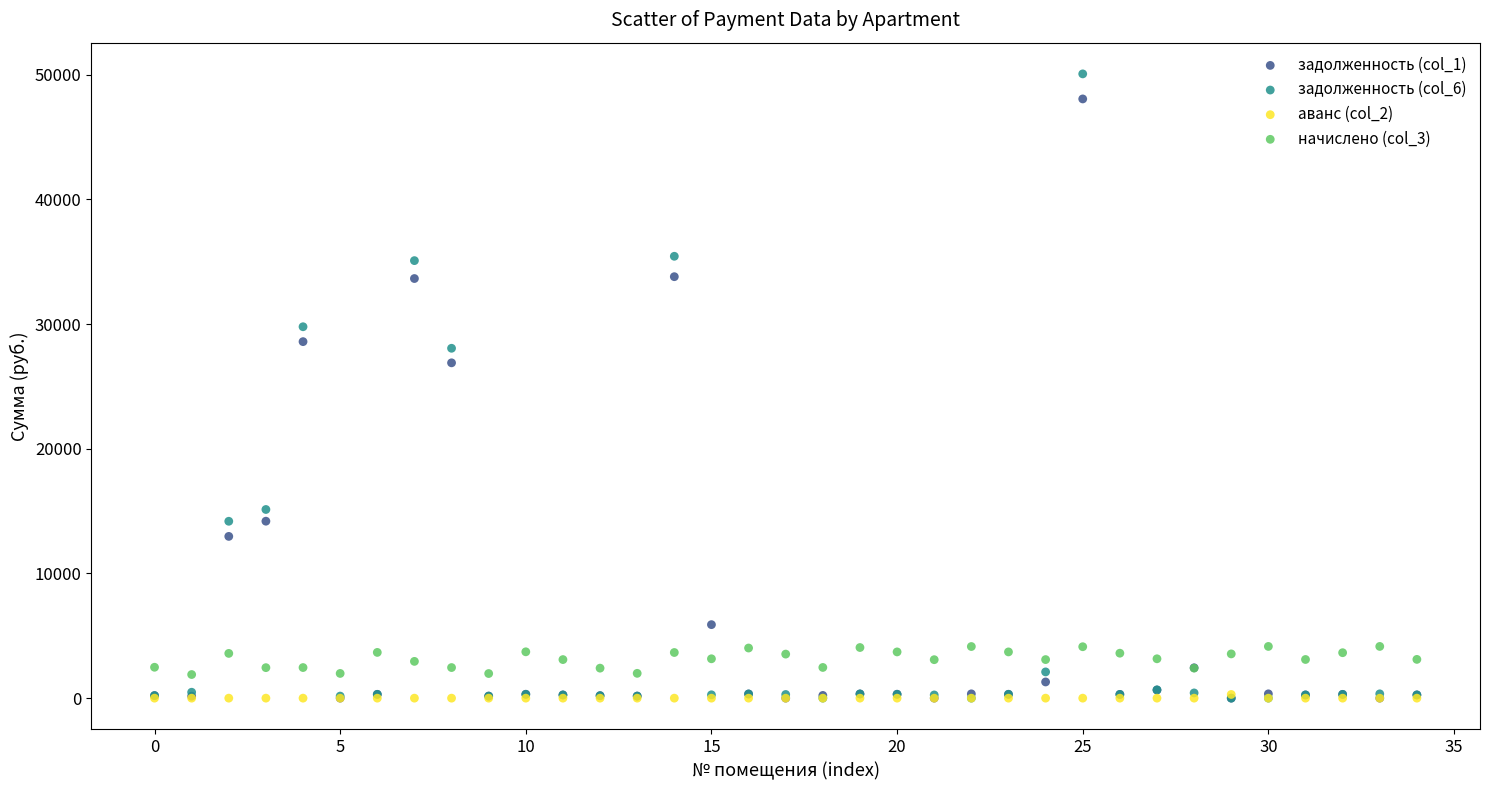

Across all series, what Y value is closest to 25030?

26890.5